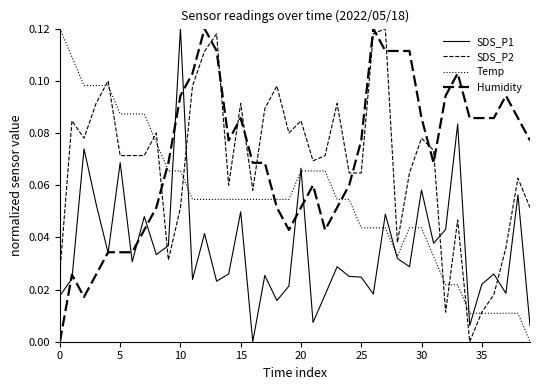

Does the chart display data point markers on the line(s)?

No